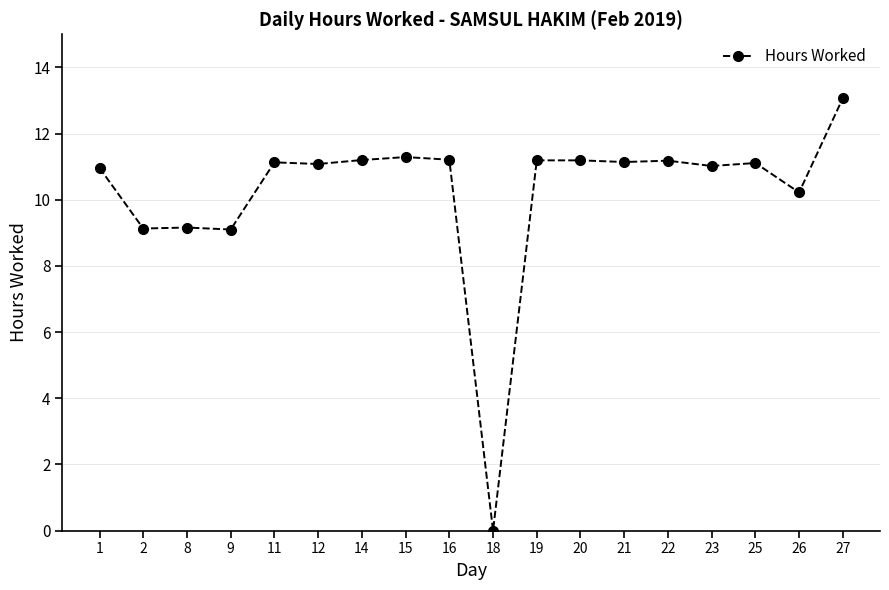

Which category has the lowest value across all series?

18